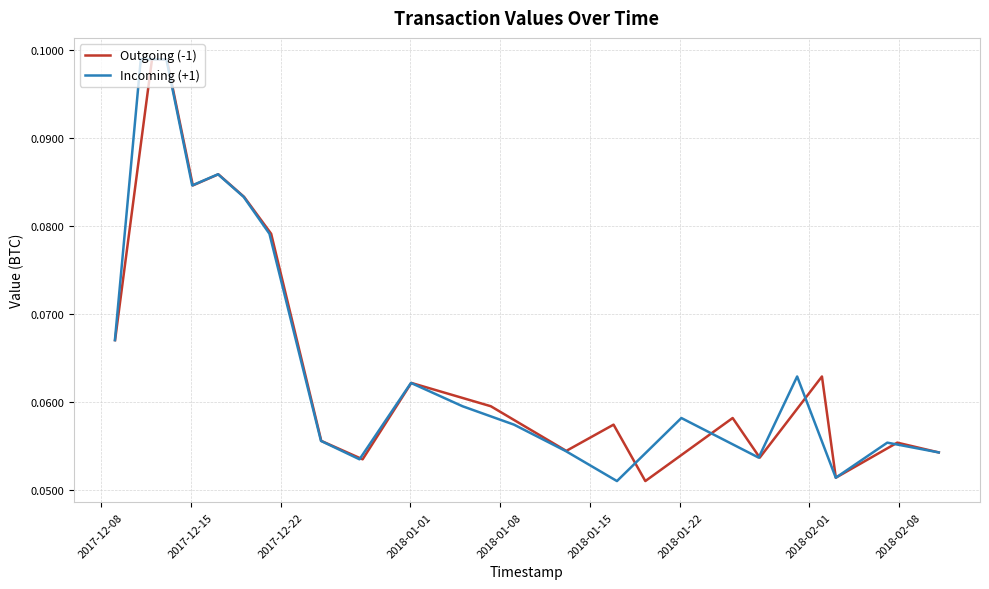

Is the value of Outgoing (-1) at 10 greater than the value of Incoming (+1) at 16?

No